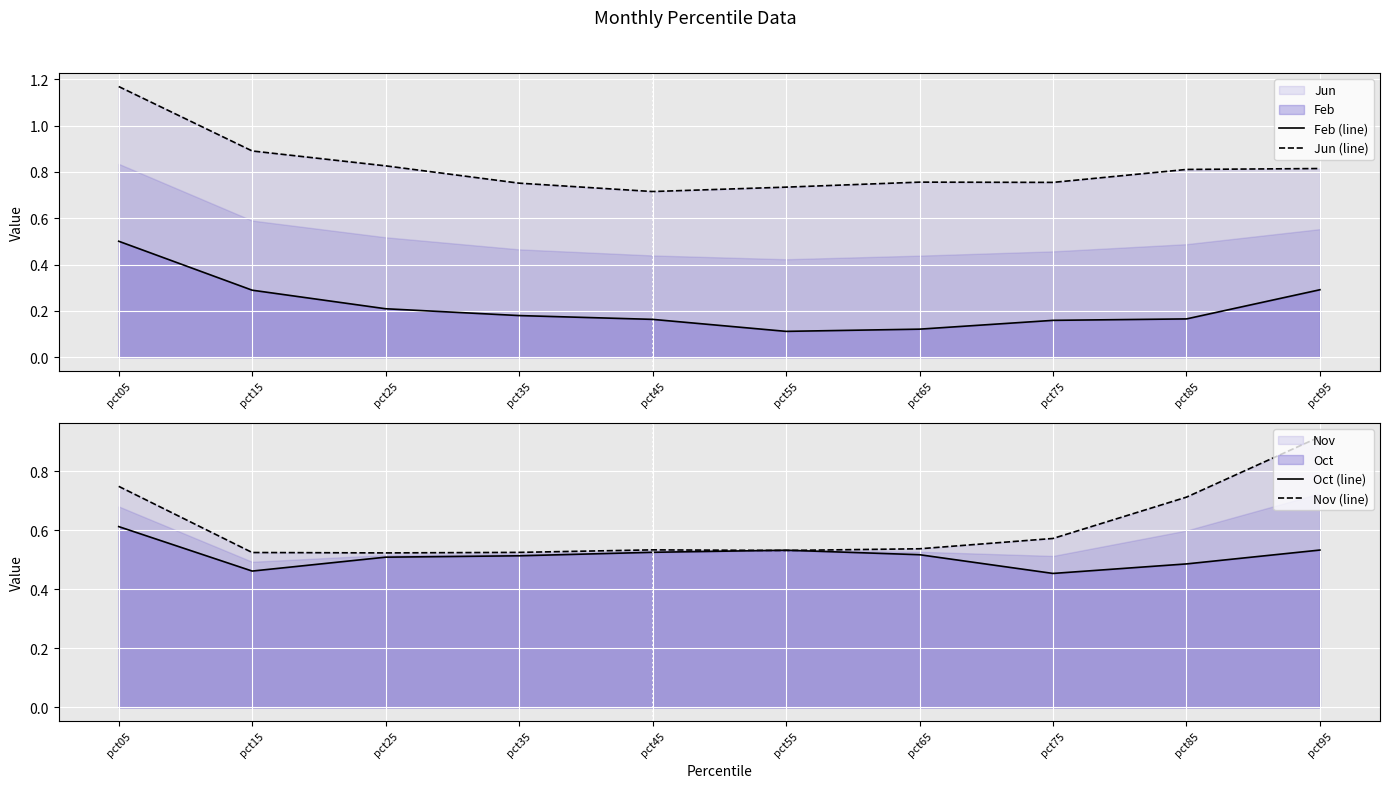

What value does the Oct (line) series have at pct65?

0.5